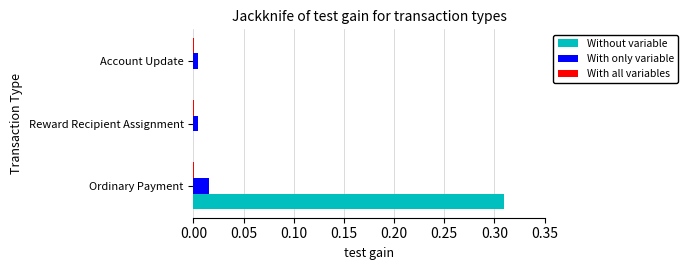

How many categories are shown in the chart?

3